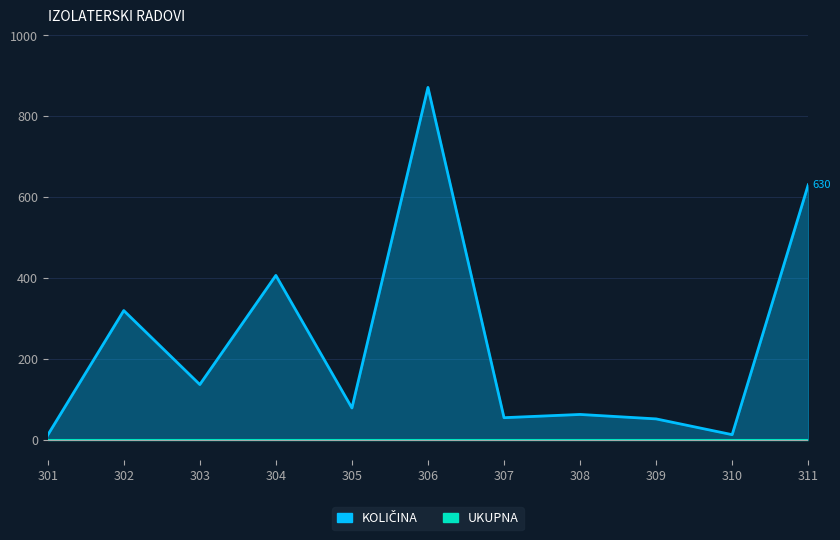

What is the minimum value shown in the chart?

11.0